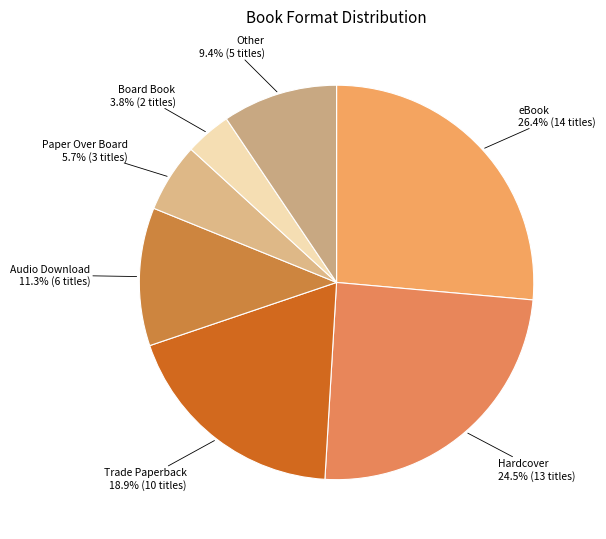

What is the smallest slice in the pie chart?

Board Book